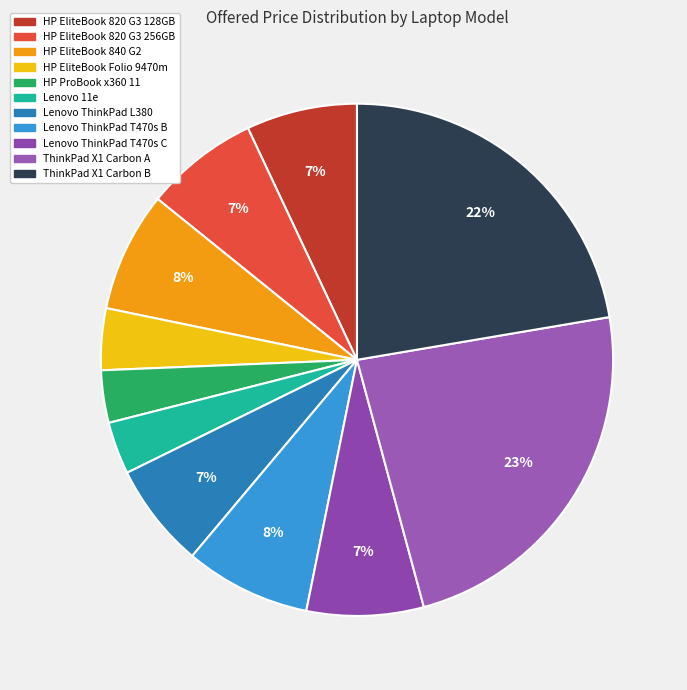

How many segments does this pie chart have?

11